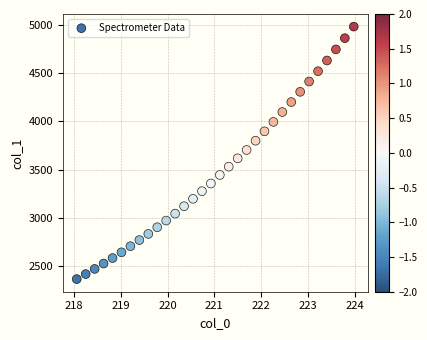

What is the range of Y values (max minus min)?

2615.1